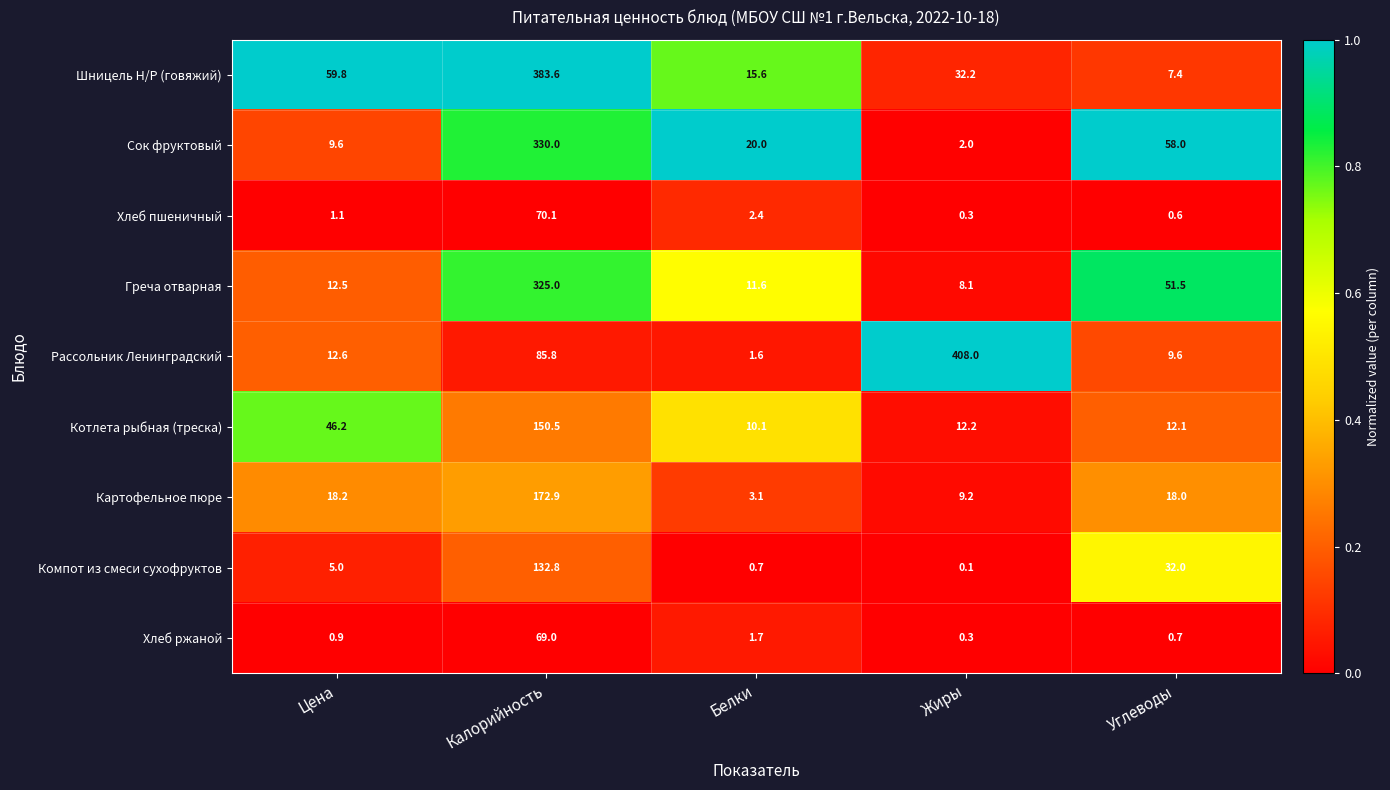

Rank the series by their maximum value, from lowest to highest.

Хлеб ржаной, Хлеб пшеничный, Компот из смеси сухофруктов, Котлета рыбная (треска), Картофельное пюре, Греча отварная, Сок фруктовый, Шницель Н/Р (говяжий), Рассольник Ленинградский